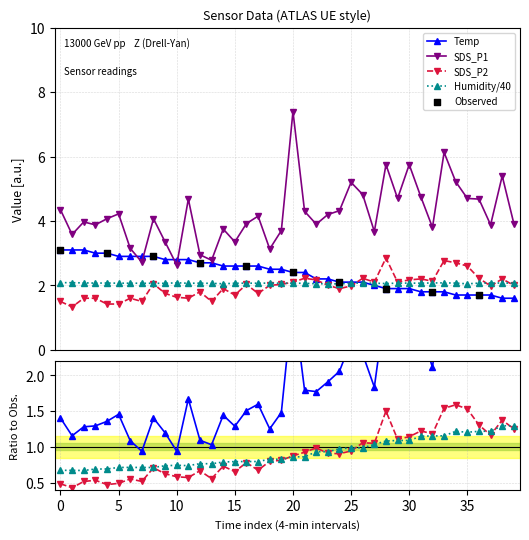

What is the total value across all series at 01:21?

10.3